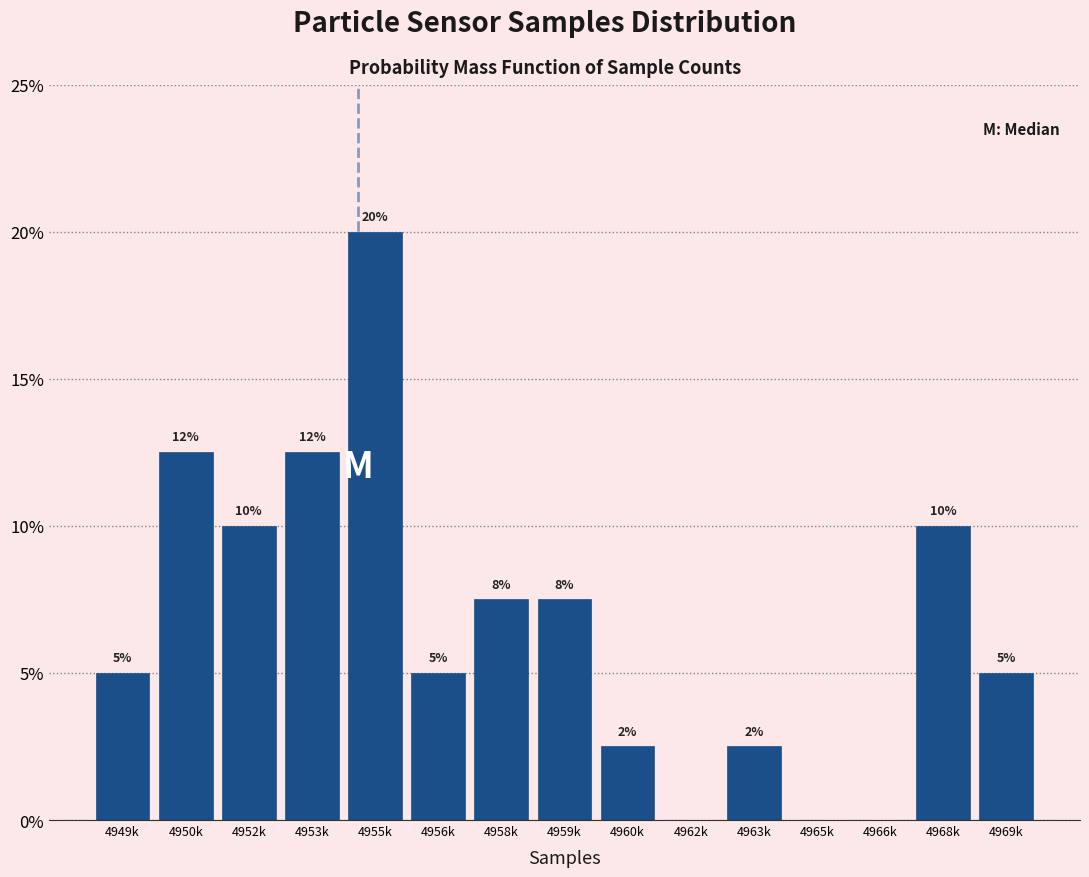

Which category has the highest value across all series?

4955k